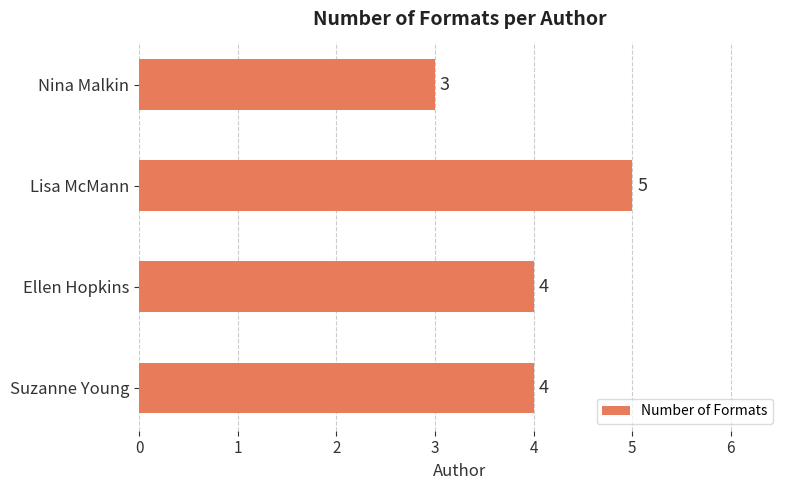

The value at Nina Malkin is 1. True or false?

False